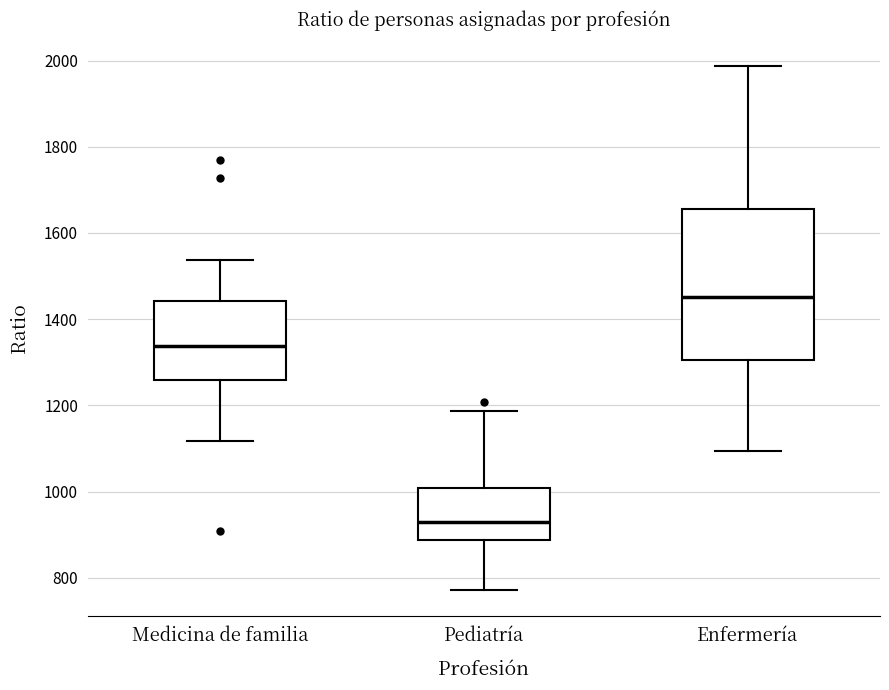

Where does the lower whisker of the box for Enfermería end on the y-axis? The values are not printed on the chart, so give them approximately, as read against the axis.

1100